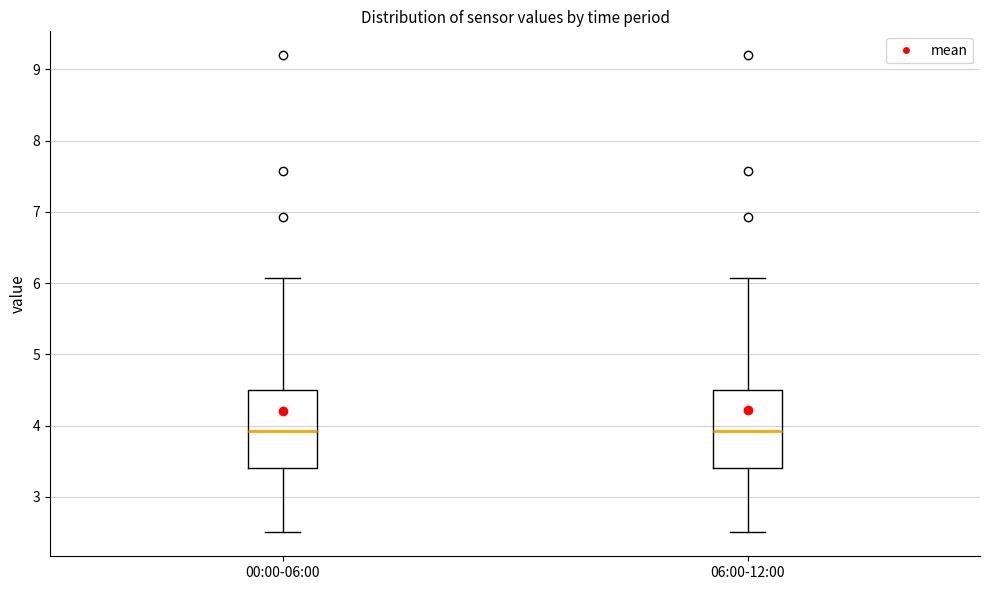

Where does the upper whisker of the box for 00:00-06:00 end on the y-axis? The values are not printed on the chart, so give them approximately, as read against the axis.

6.1